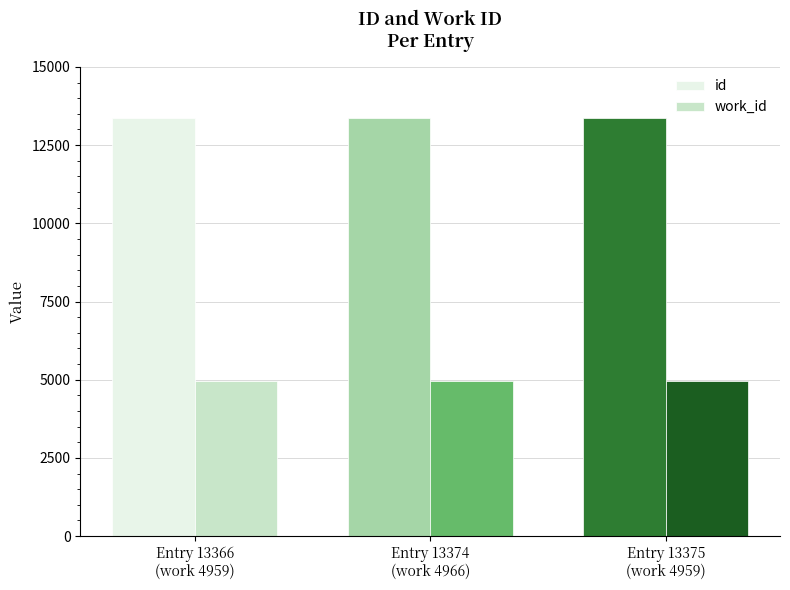

List the series in order of their overall mean, lowest first.

work_id, id